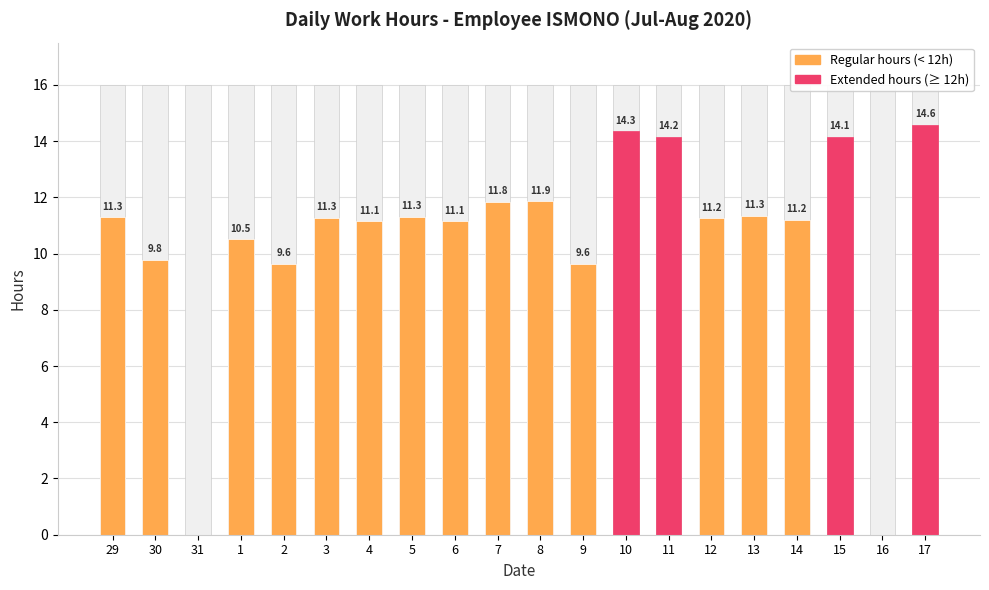

Reading left to right, list all the values displayed in this chart.

29=11.3	30=9.8	31=0.0	1=10.5	2=9.6	3=11.3	4=11.1	5=11.3	6=11.1	7=11.8	8=11.9	9=9.6	10=14.3	11=14.2	12=11.2	13=11.3	14=11.2	15=14.1	16=0.0	17=14.6